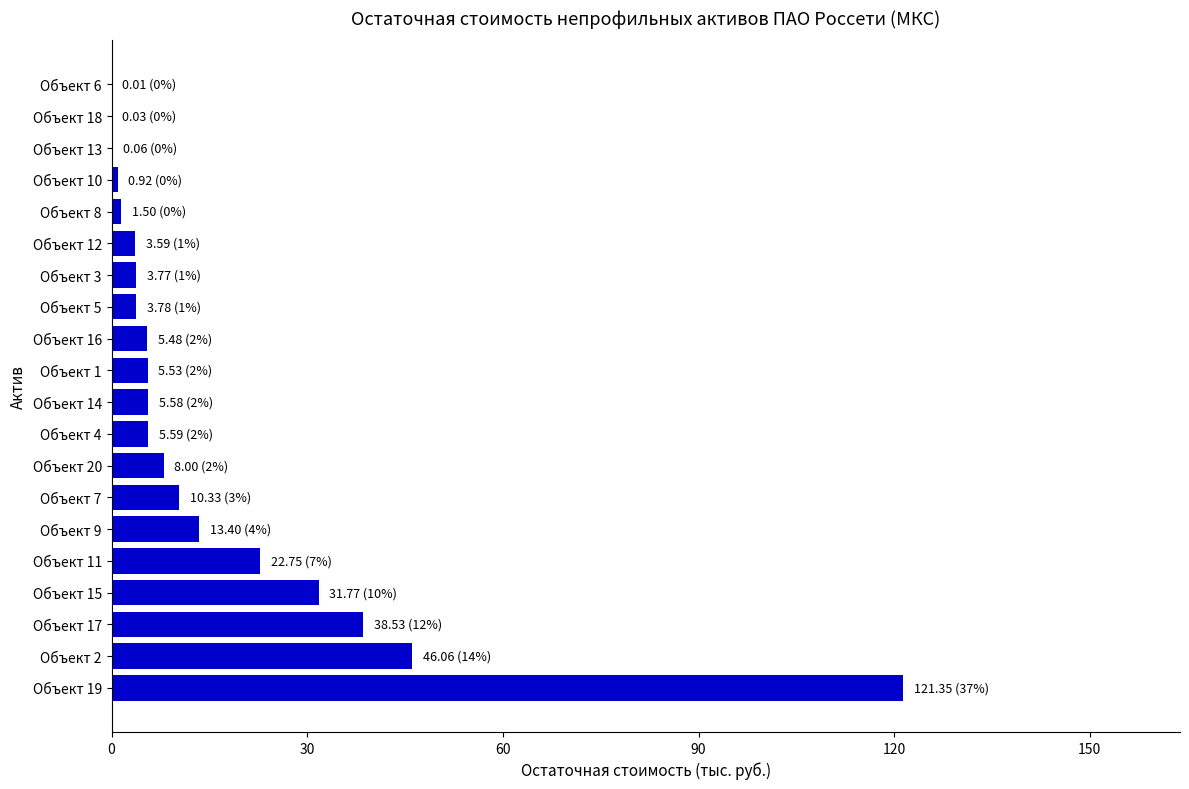

At which label is the value closest to 60?

Объект 2